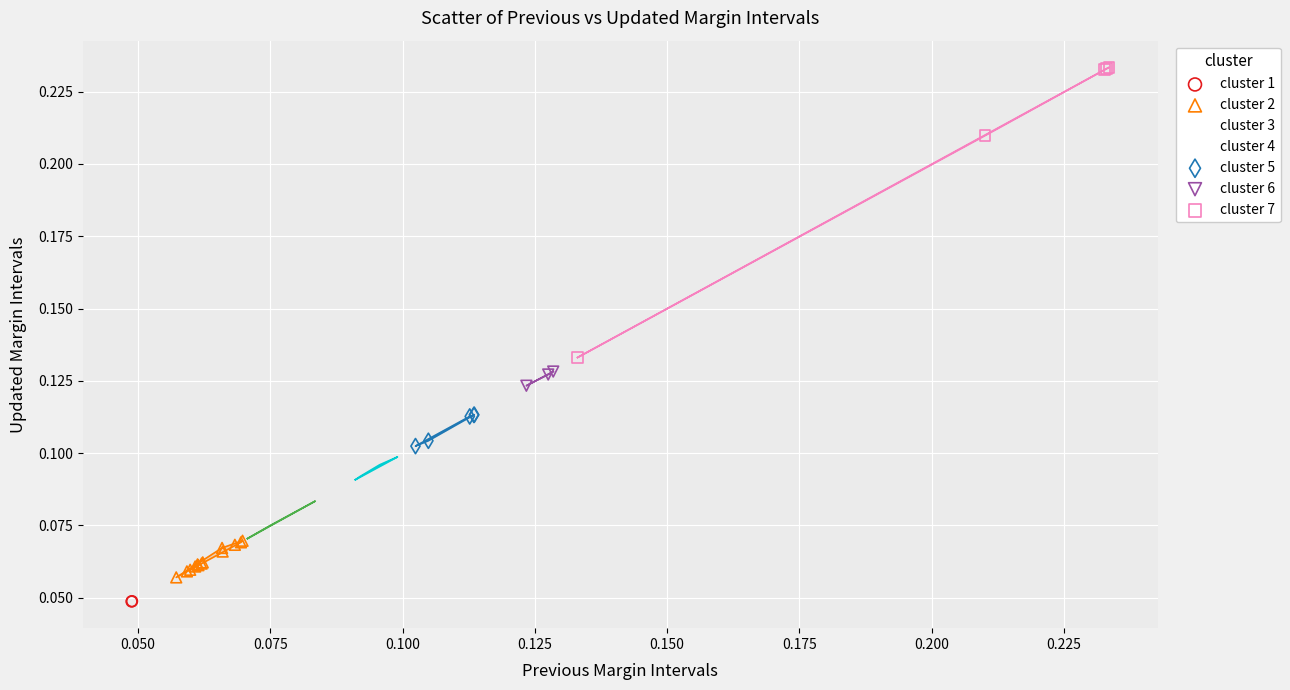

What are all the series names shown in the legend?

cluster 1, cluster 2, cluster 3, cluster 4, cluster 5, cluster 6, cluster 7